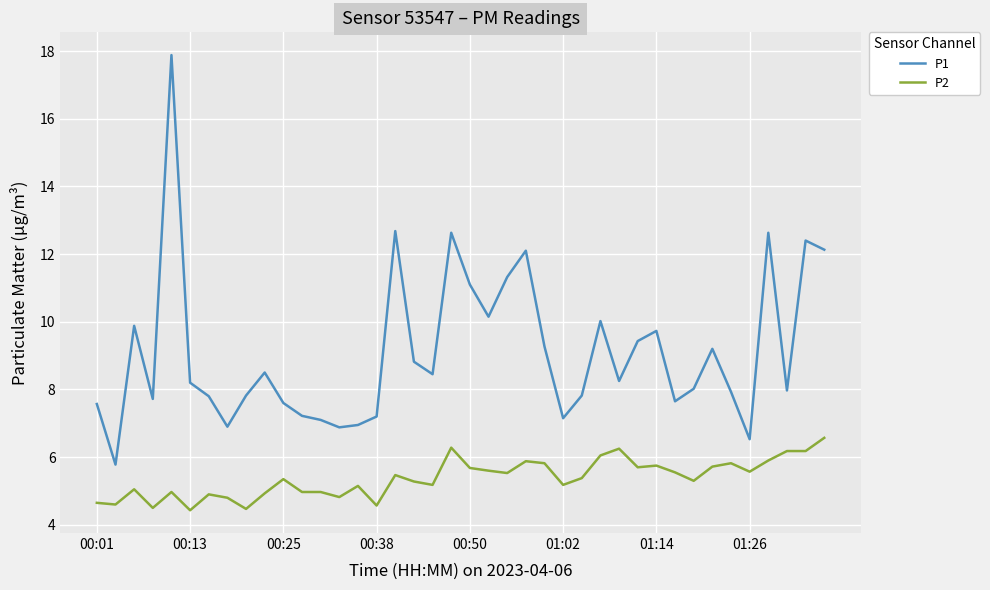

What is the minimum value shown in the chart?

4.4